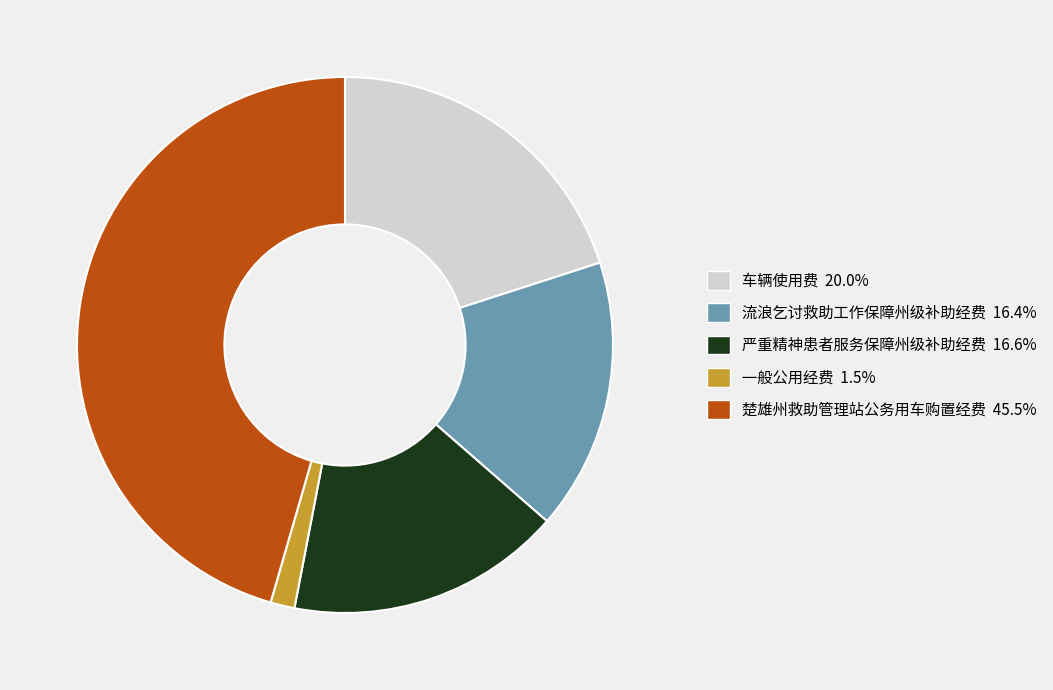

Is it true that 车辆使用费 is 20% of the pie?

True